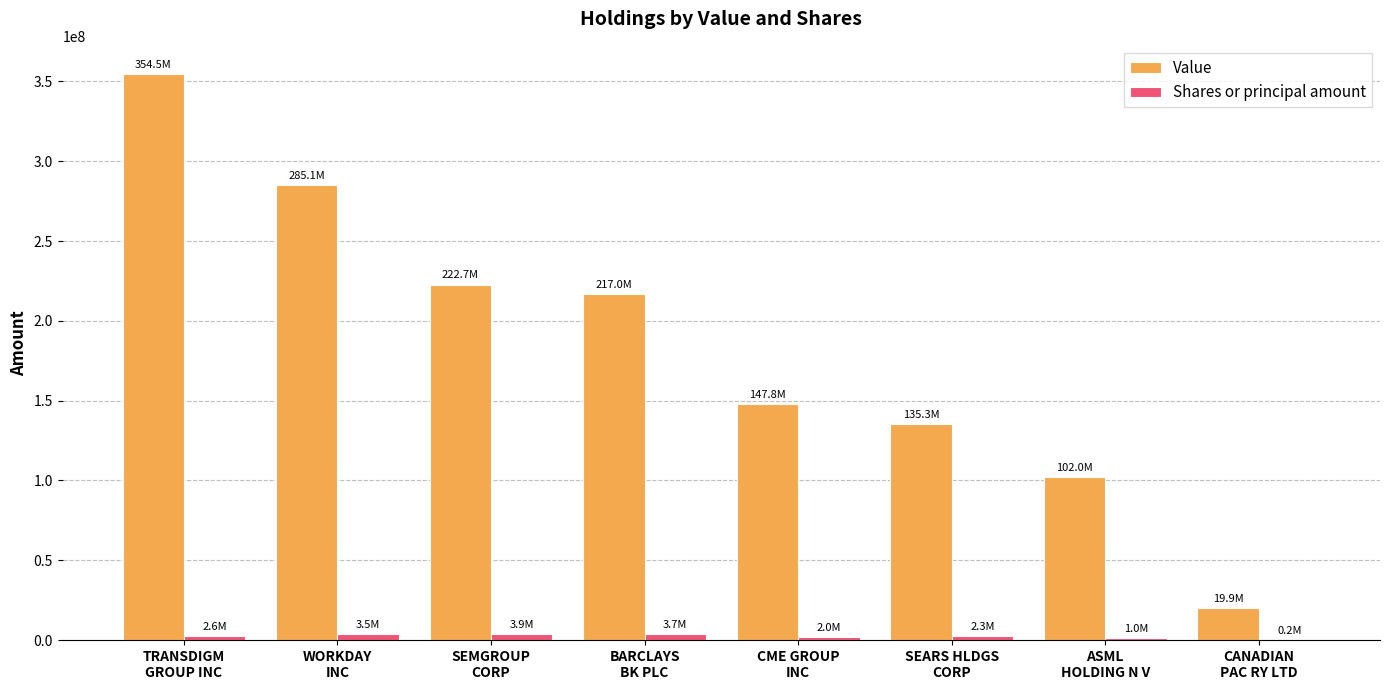

Which series has the largest total across all categories?

Value